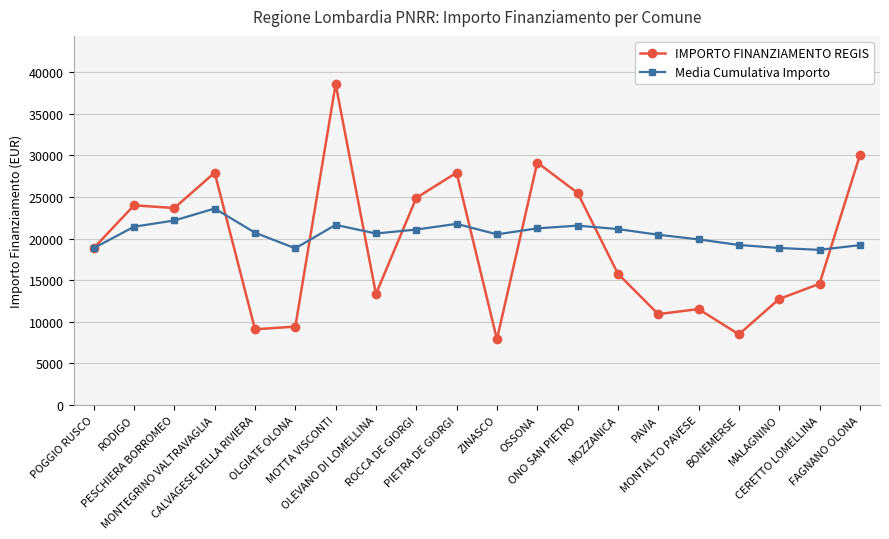

The IMPORTO FINANZIAMENTO REGIS series shows 4092.3 at BONEMERSE. True or false?

False